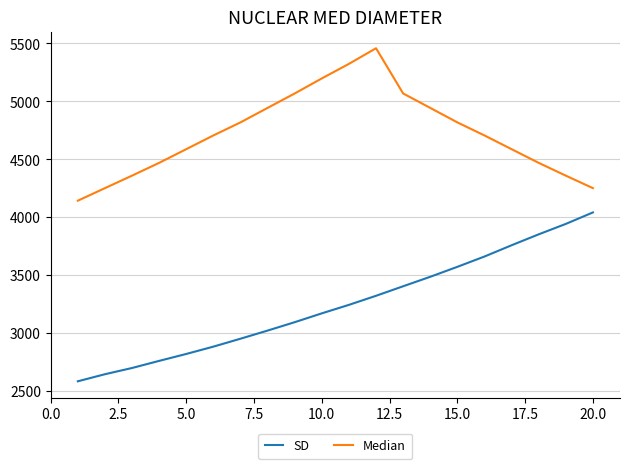

What is the difference between the maximum and minimum values in the SD series?

1456.5